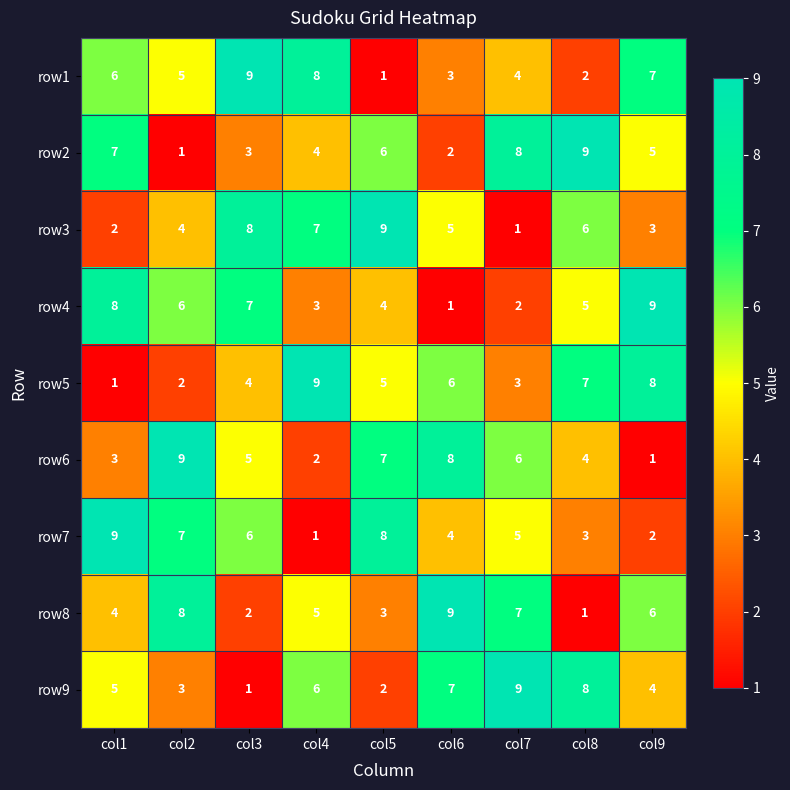

At col7, list the series in order from smallest to largest.

row3, row4, row5, row1, row7, row6, row8, row2, row9